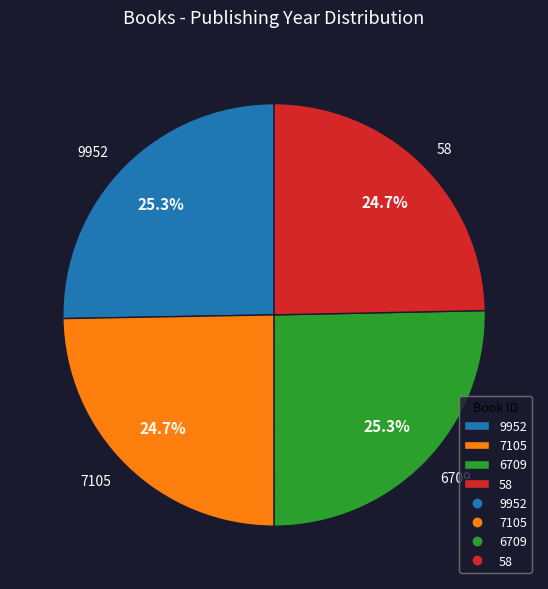

Is it true that 58 is 25% of the pie?

True